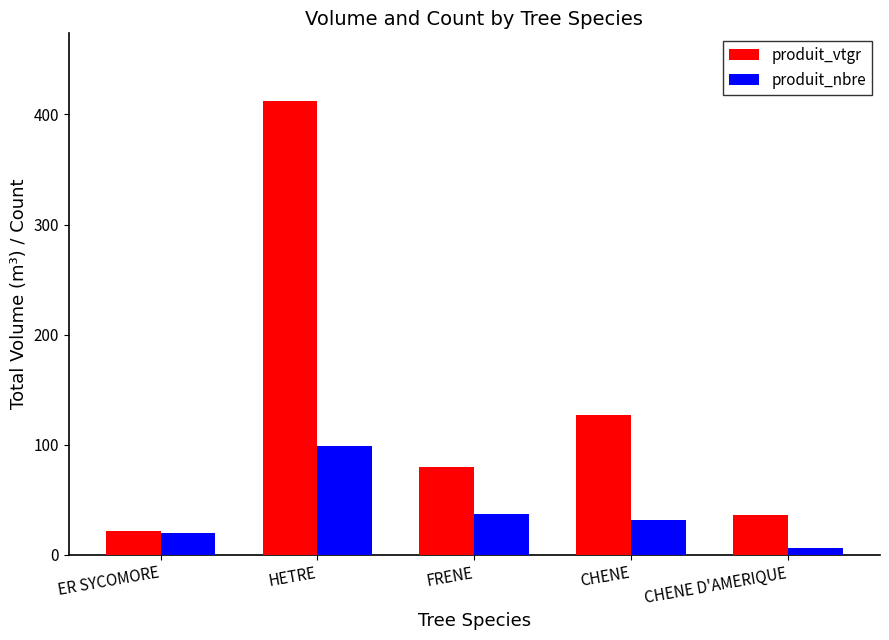

What position from the left is CHENE D'AMERIQUE?

5